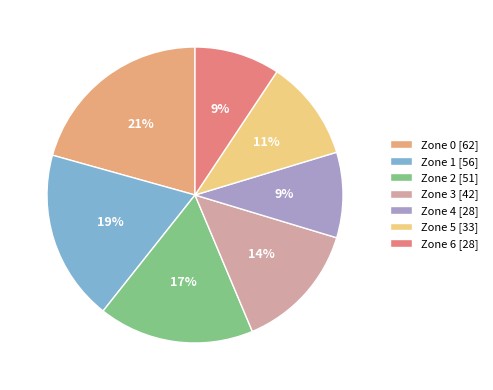

Which has a higher value, Zone 1 [56] or Zone 0 [62]?

Zone 0 [62]